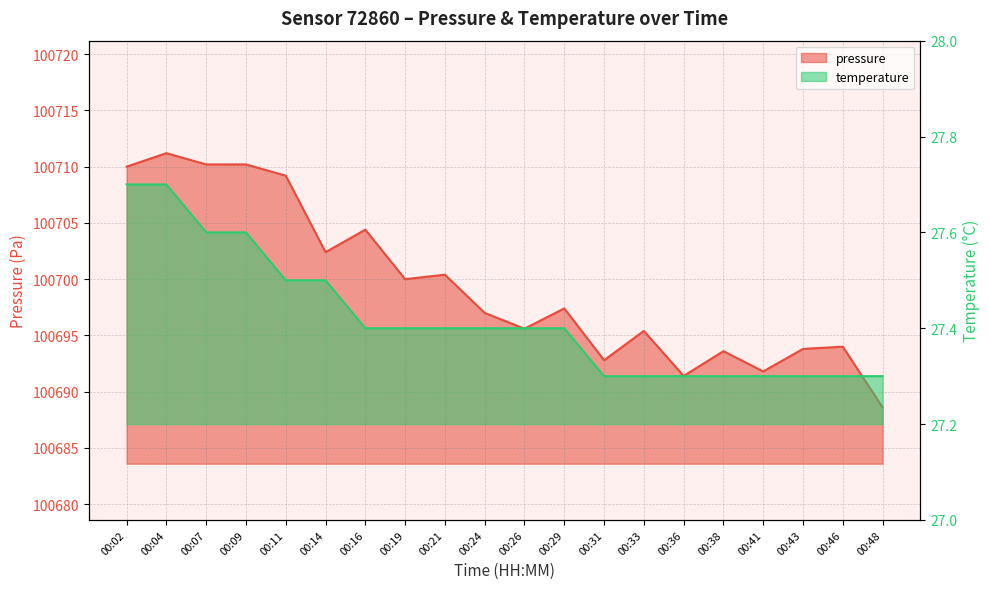

True or false: temperature has a value of 27.4 at 00:26.

True